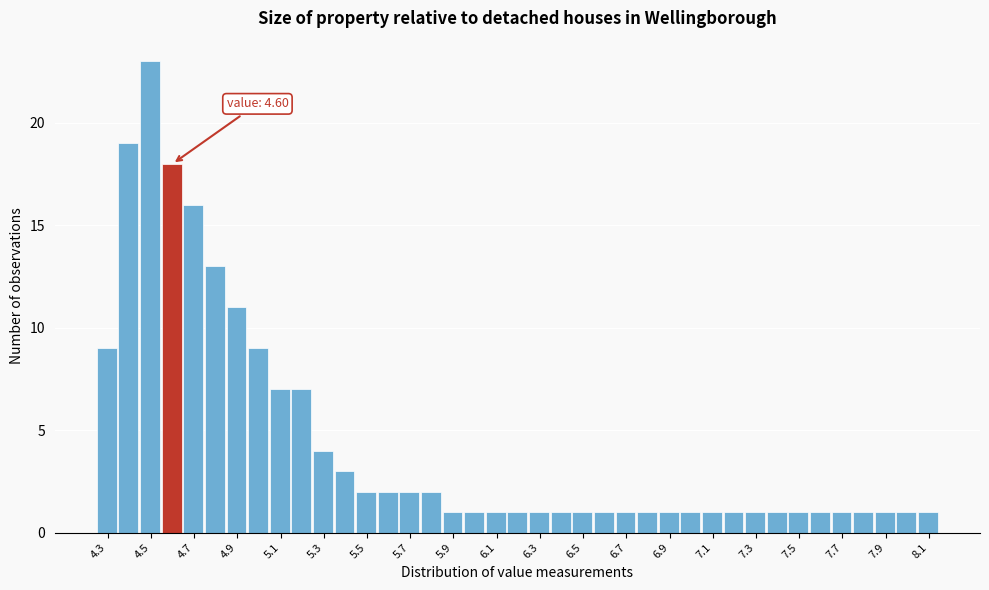

Over which range of the x-axis is the bar tallest?

4.45 to 4.55